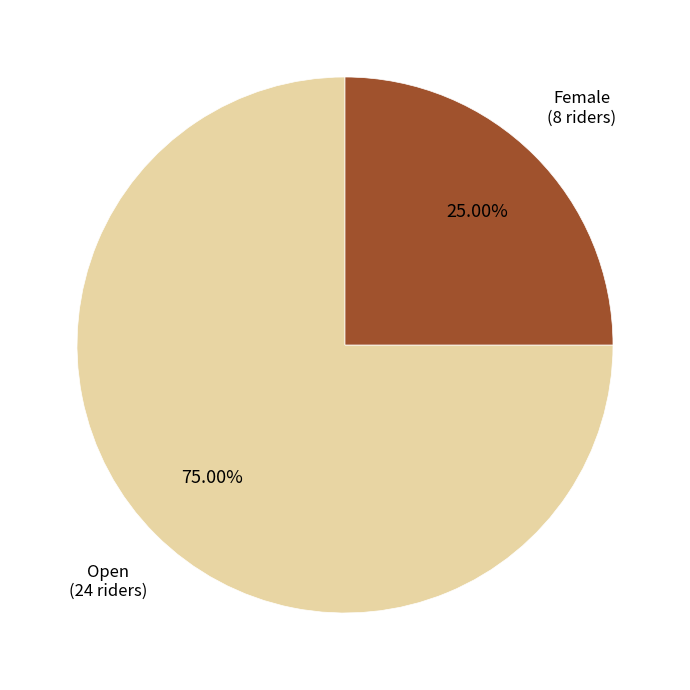

Does any single category account for the majority?

Yes